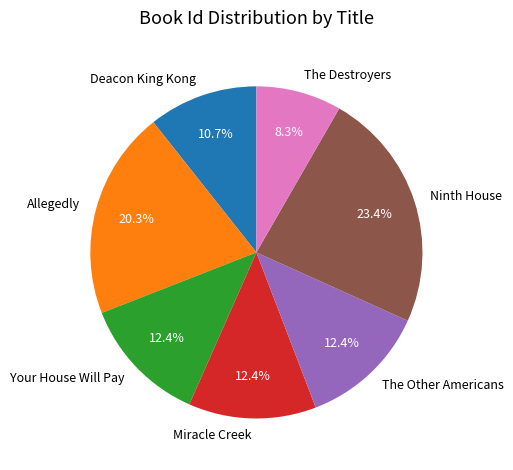

Does Your House Will Pay account for over 50% of the chart?

No